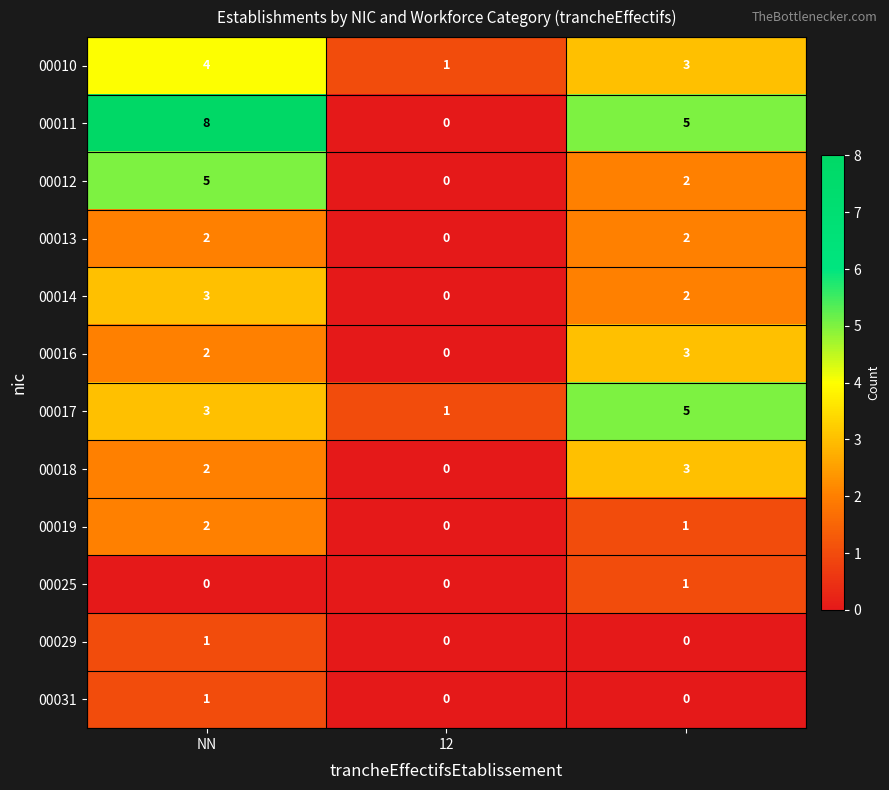

What is the sum of all 00010 values?

8